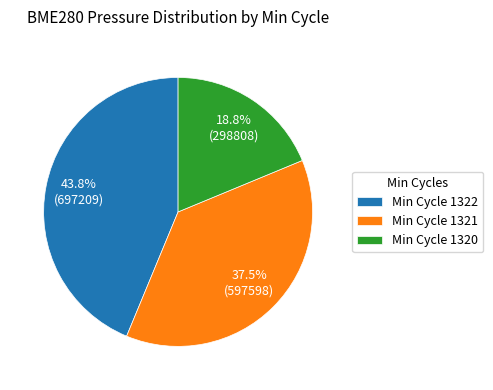

Approximately how many times larger is the value at Min Cycle 1321 compared to Min Cycle 1320?

2.0